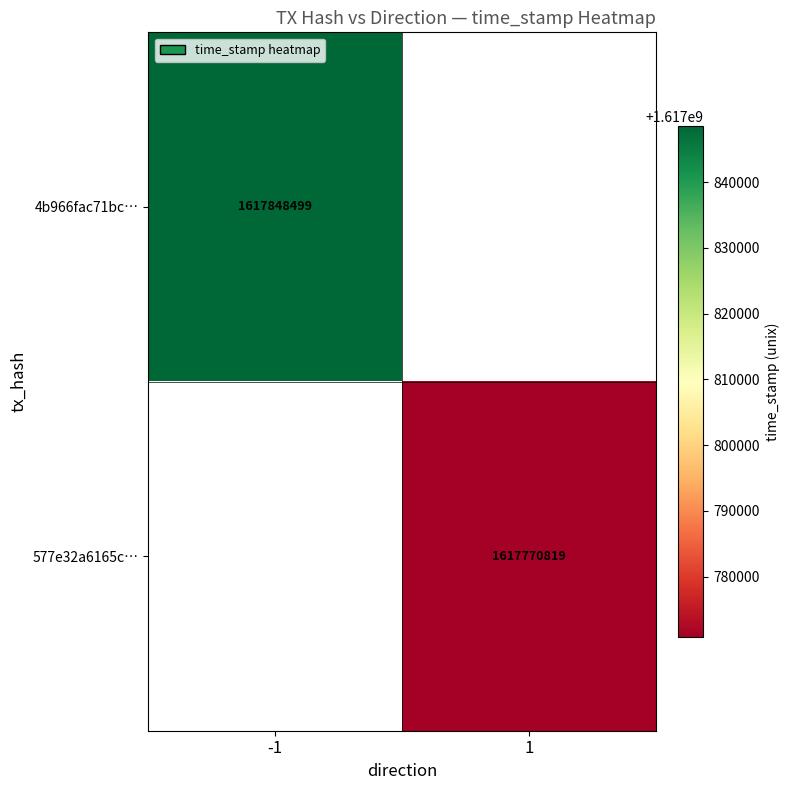

Is it true that 577e32a6165c… equals 2216522900 at 1?

False